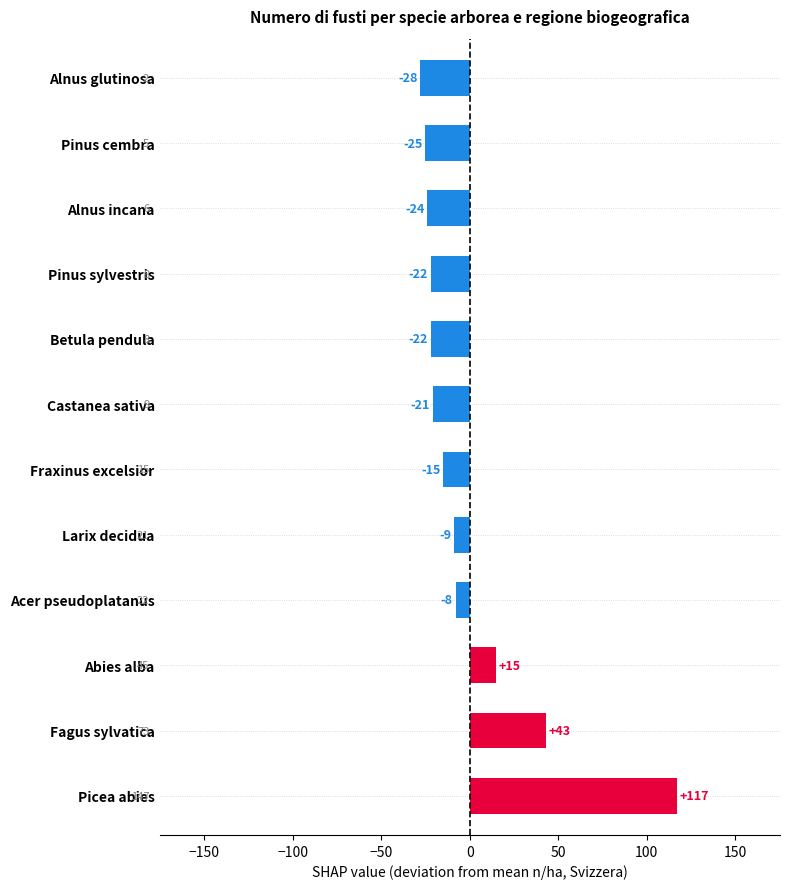

How many bars are there in total?

12